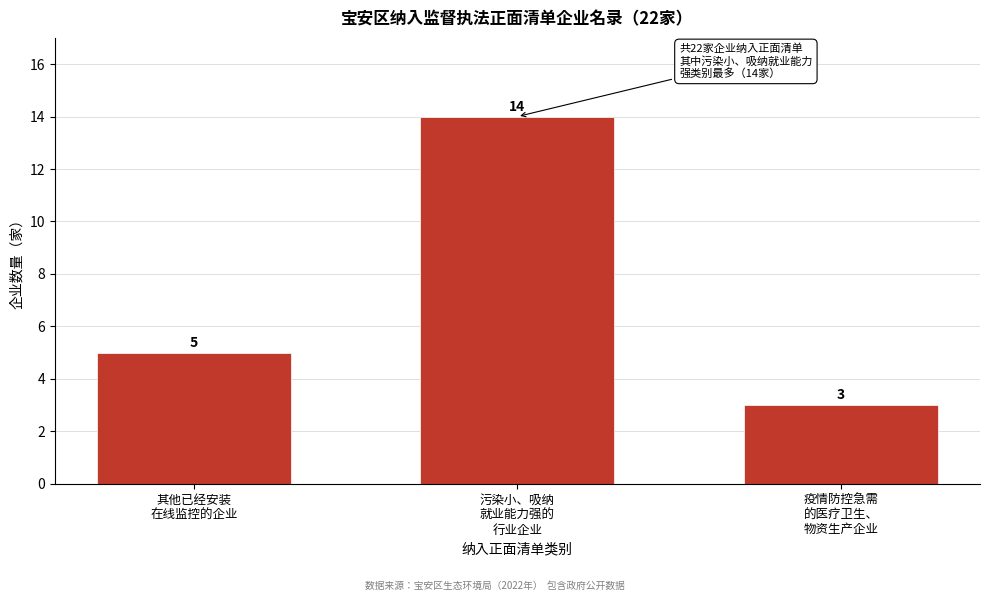

Reading right to left, list all the values displayed in this chart.

3	14	5